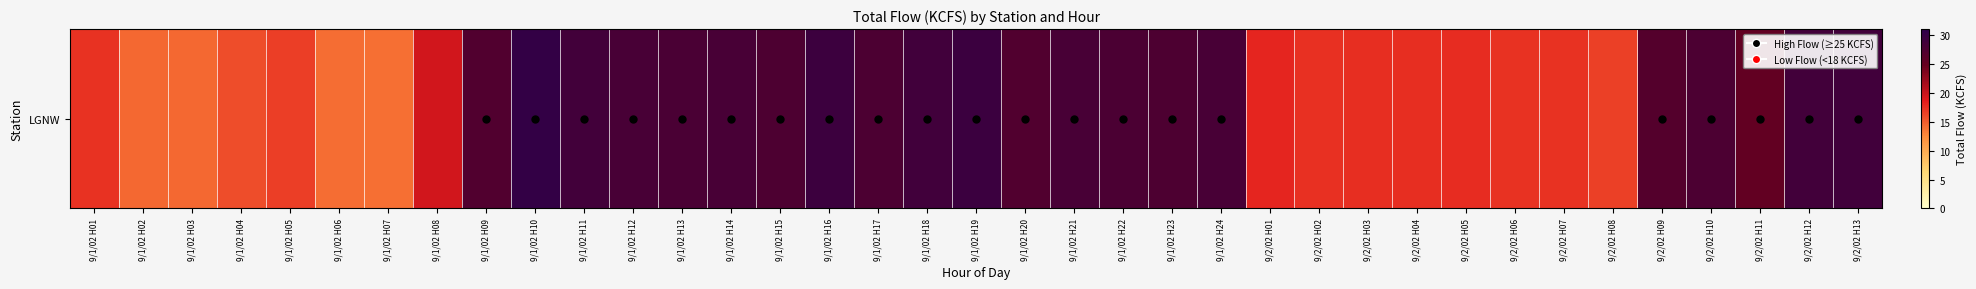

Reading left to right, what are all the values shown in this chart?

9/1/02 H01=17.3	9/1/02 H02=14.3	9/1/02 H03=14.3	9/1/02 H04=15.8	9/1/02 H05=16.7	9/1/02 H06=14.1	9/1/02 H07=14.0	9/1/02 H08=19.4	9/1/02 H09=27.1	9/1/02 H10=30.2	9/1/02 H11=28.6	9/1/02 H12=28.0	9/1/02 H13=27.8	9/1/02 H14=28.0	9/1/02 H15=27.4	9/1/02 H16=29.2	9/1/02 H17=27.5	9/1/02 H18=28.8	9/1/02 H19=29.4	9/1/02 H20=27.1	9/1/02 H21=28.0	9/1/02 H22=27.7	9/1/02 H23=27.4	9/1/02 H24=28.0	9/2/02 H01=18.0	9/2/02 H02=17.4	9/2/02 H03=17.5	9/2/02 H04=17.5	9/2/02 H05=17.6	9/2/02 H06=17.3	9/2/02 H07=17.2	9/2/02 H08=16.5	9/2/02 H09=26.7	9/2/02 H10=27.6	9/2/02 H11=25.3	9/2/02 H12=28.6	9/2/02 H13=28.7